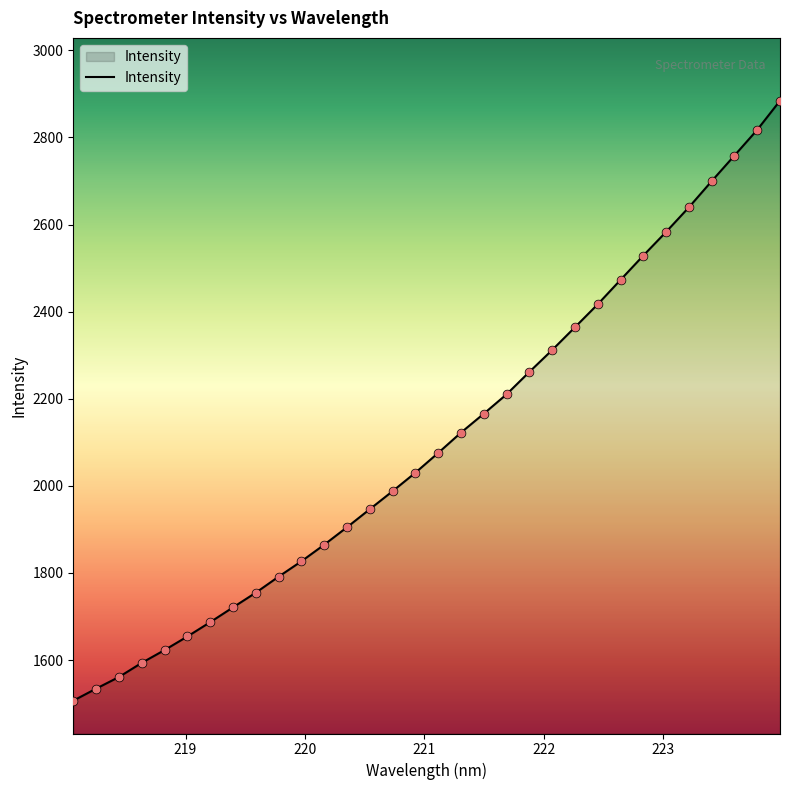

What is the difference between the maximum and minimum values?

1377.5